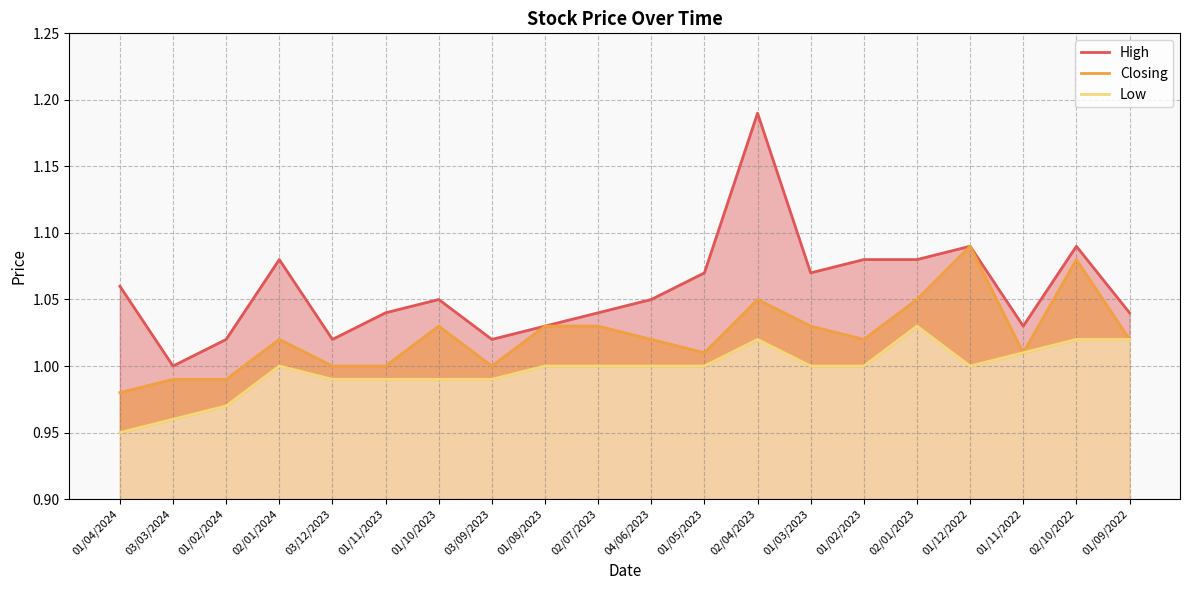

Which series changed the most between 01/08/2023 and 01/11/2022?

Closing